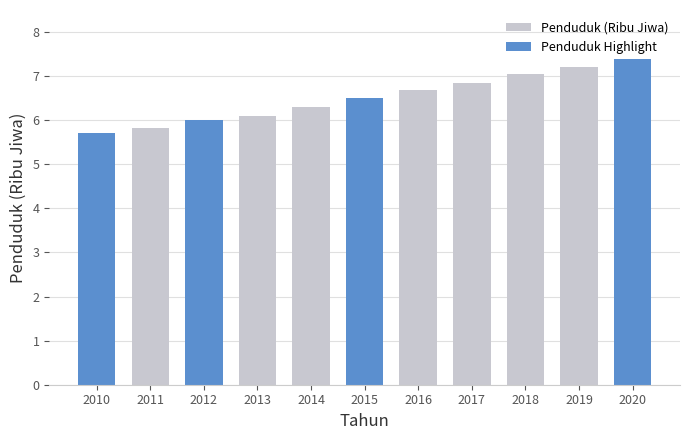

Which has a higher value, 2011 or 2014?

2014